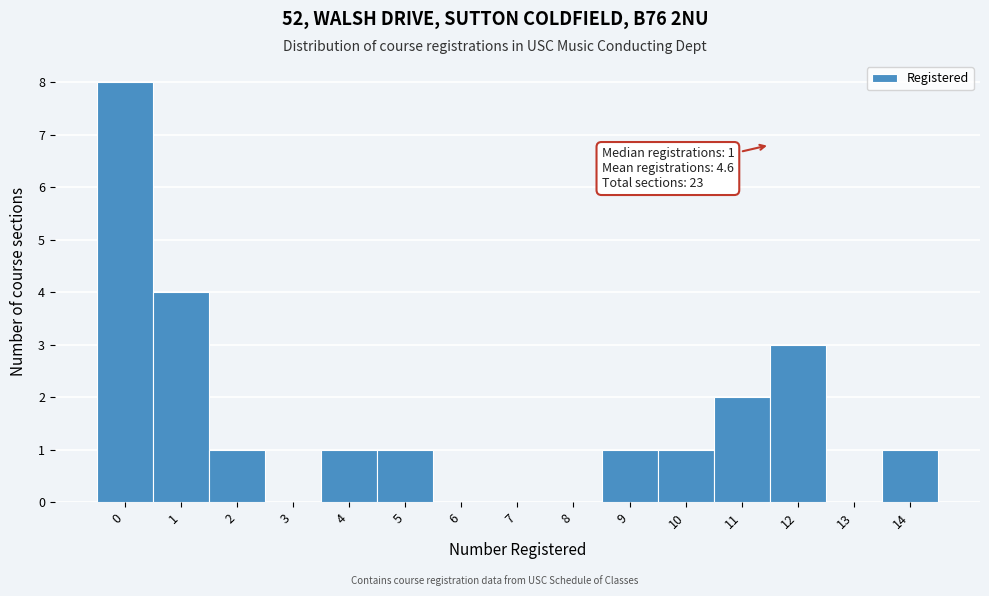

Reading left to right, transcribe all the data shown in this chart.

0=8	1=4	2=1	3=0	4=1	5=1	6=0	7=0	8=0	9=1	10=1	11=2	12=3	13=0	14=1